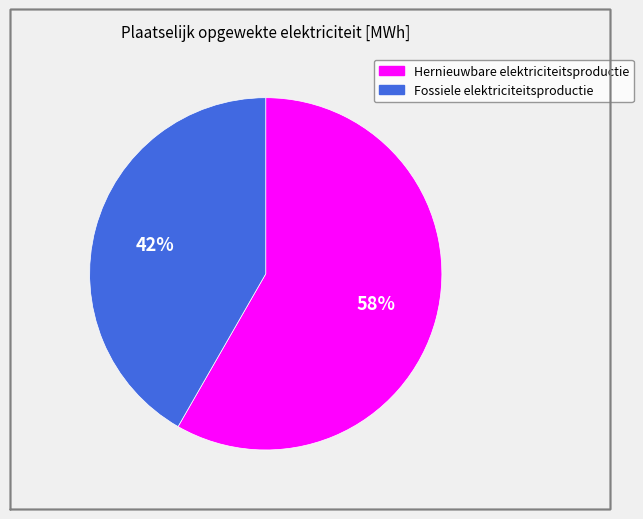

Do Hernieuwbare elektriciteitsproductie and Fossiele elektriciteitsproductie together represent more than half of the pie?

Yes